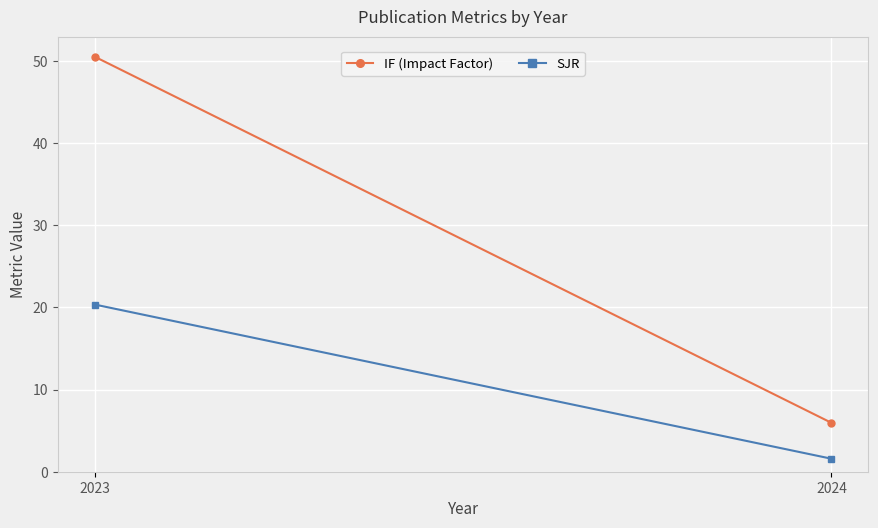

What is the total value across all series at 2023?

70.8